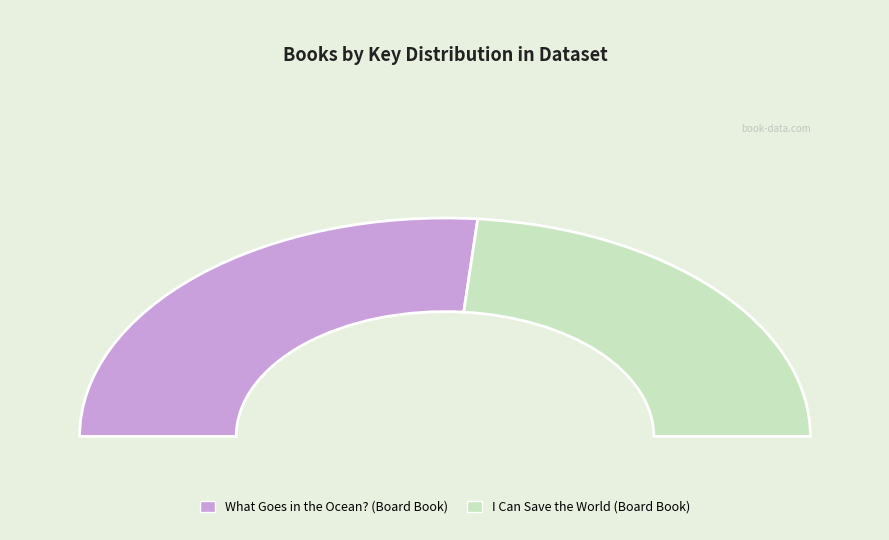

Between What Goes in the Ocean? (Board Book) and I Can Save the World (Board Book), which is larger?

What Goes in the Ocean? (Board Book)